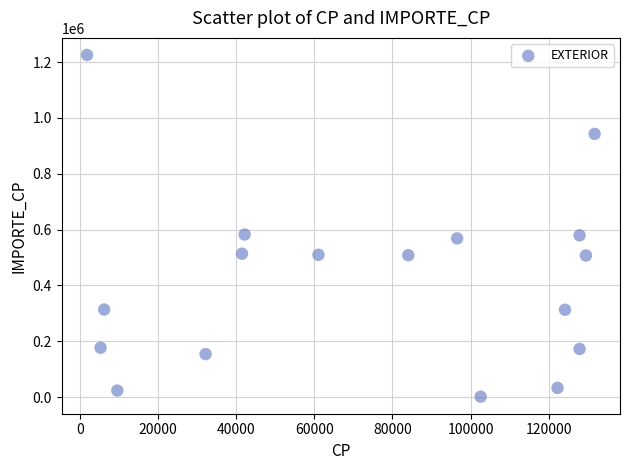

What is the range of Y values (max minus min)?

1224256.0